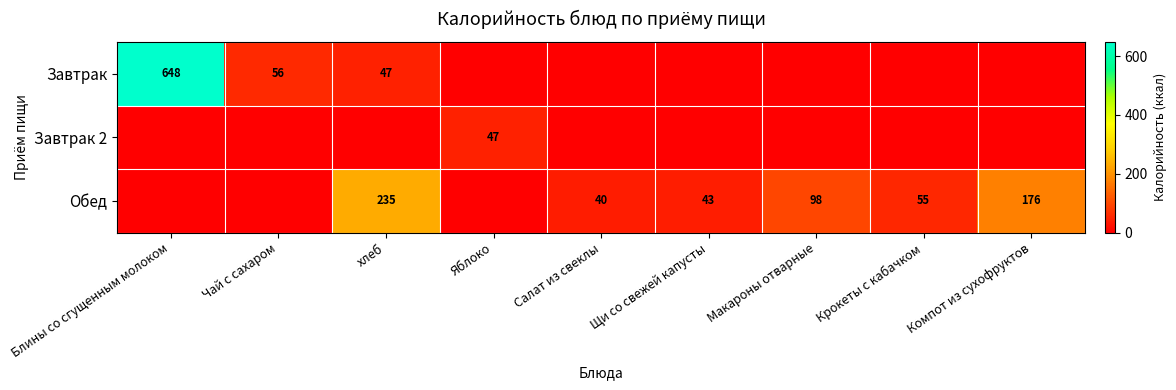

The value of Обед at хлеб is 235. True or false?

True